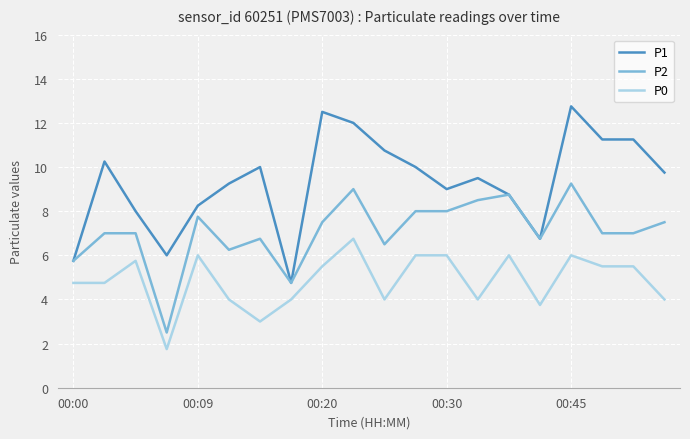

True or false: P0 and P2 intersect in this chart.

False